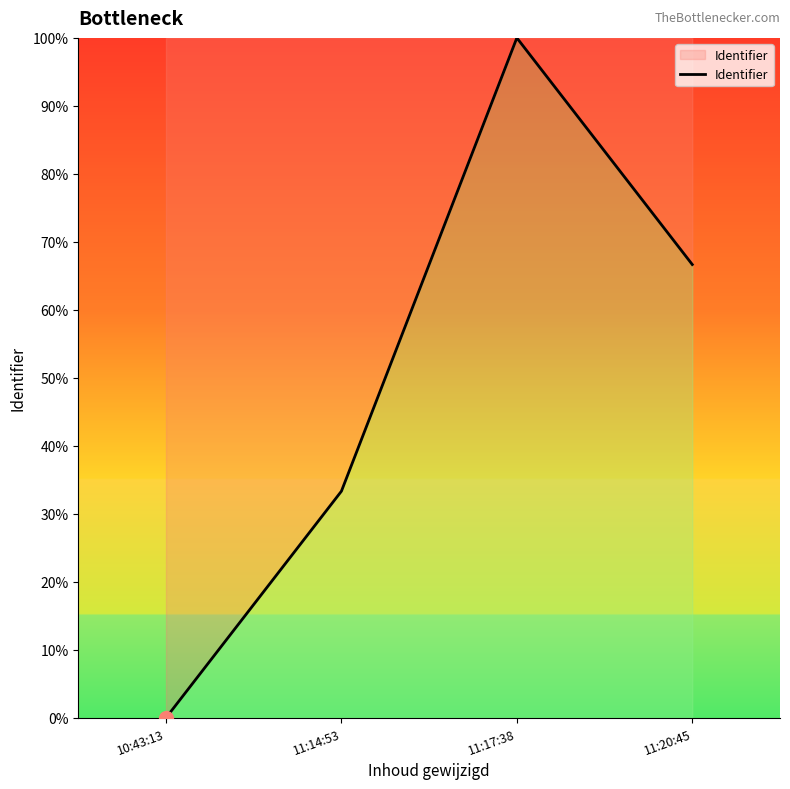

Is it true that the value at 11:17:38 is 131.0?

False